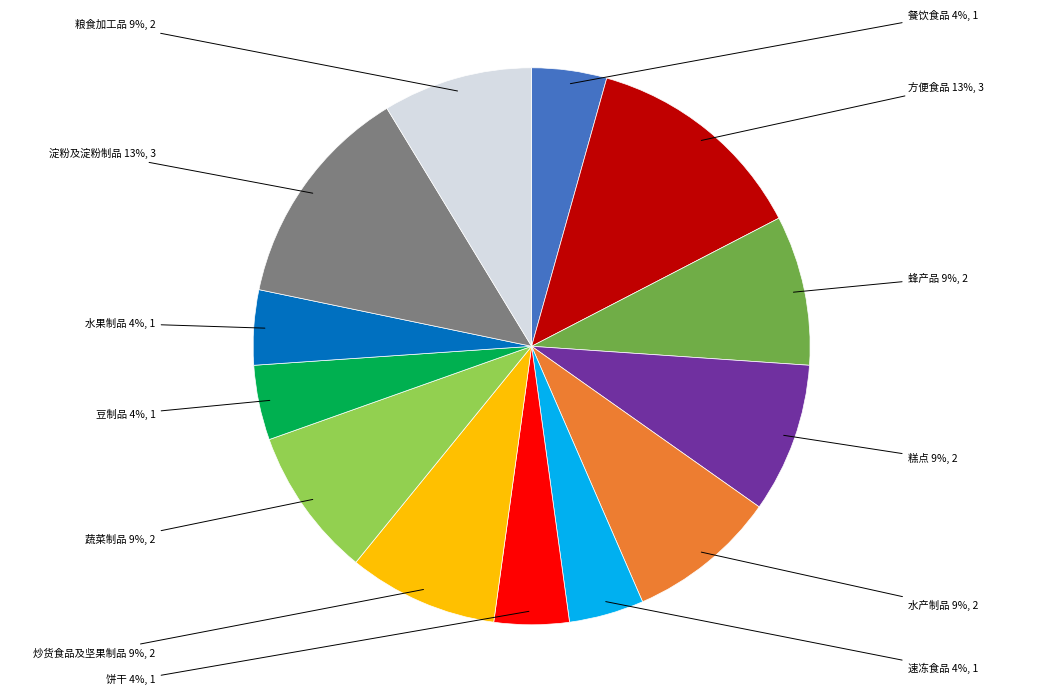

True or false: 炒货食品及坚果制品 accounts for 19% of the total.

False